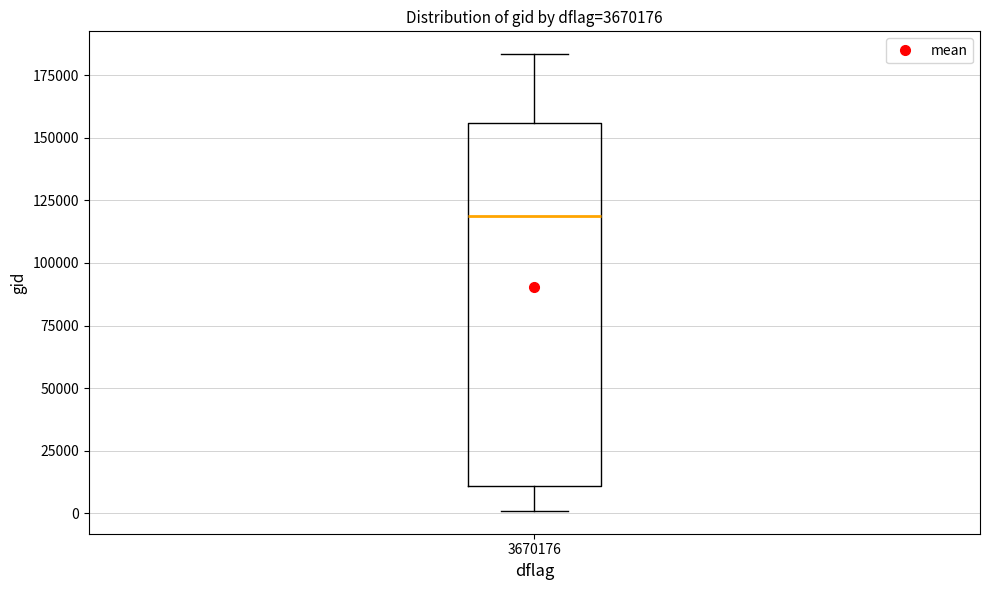

Read this box plot against the y-axis: the position of the median line, the range covered by the box, and the ends of both whiskers. The values are not printed on the chart, so give them approximately, as read against the axis.

median 120000, box 10000 to 155000, whiskers 0 to 185000